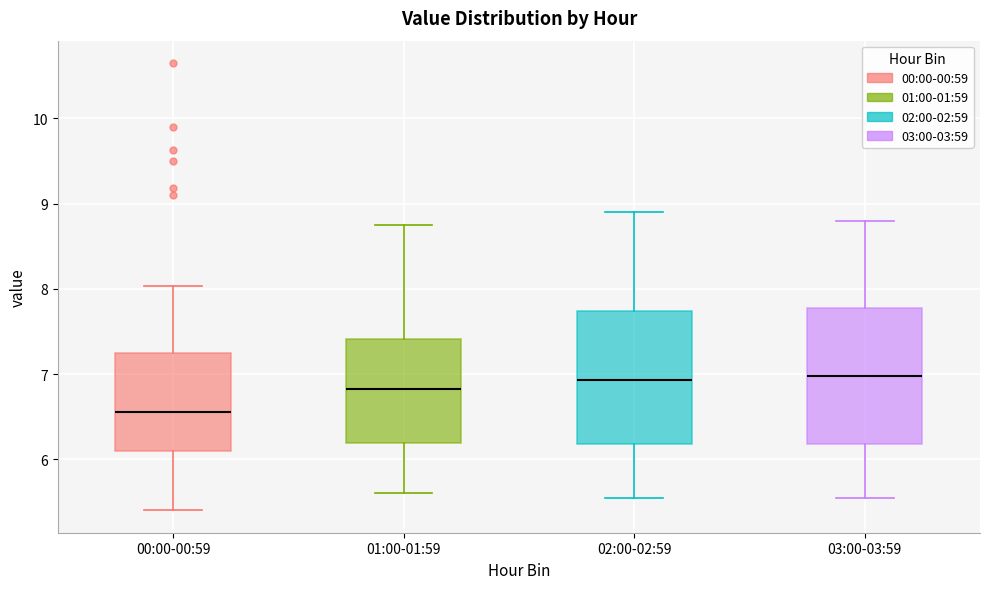

Reading left to right, transcribe this box plot: for each box, give where its median line is, the range the box spans, and where its two whiskers end, as read against the y-axis. The values are not printed on the chart, so give them approximately, as read against the axis.

00:00-00:59: median 6.6, box 6.1 to 7.3, whiskers 5.4 to 8.0
01:00-01:59: median 6.8, box 6.2 to 7.4, whiskers 5.6 to 8.8
02:00-02:59: median 6.9, box 6.2 to 7.7, whiskers 5.6 to 8.9
03:00-03:59: median 7.0, box 6.2 to 7.8, whiskers 5.6 to 8.8